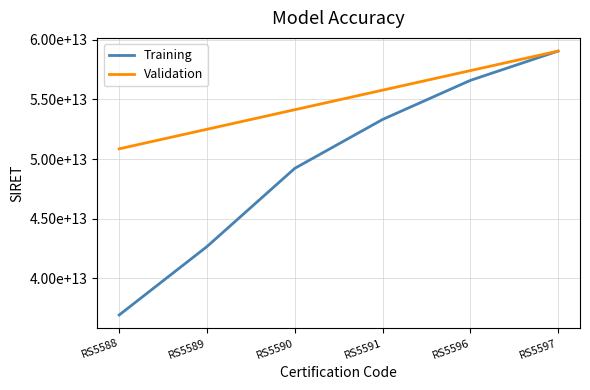

Which category has the highest value across all series?

RS5597